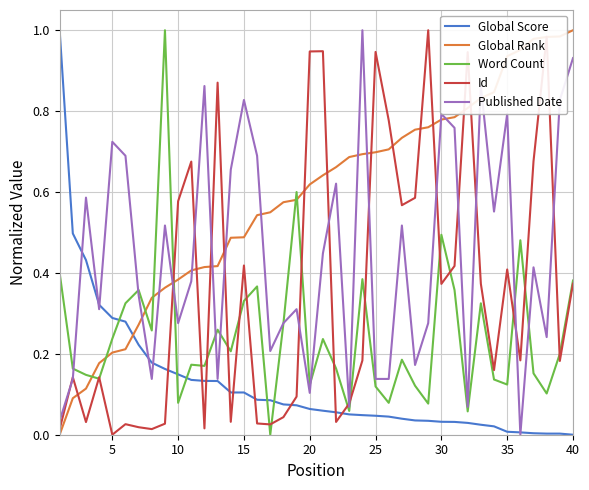

List the series in order of their overall mean, highest first.

Global Rank, Published Date, Id, Word Count, Global Score